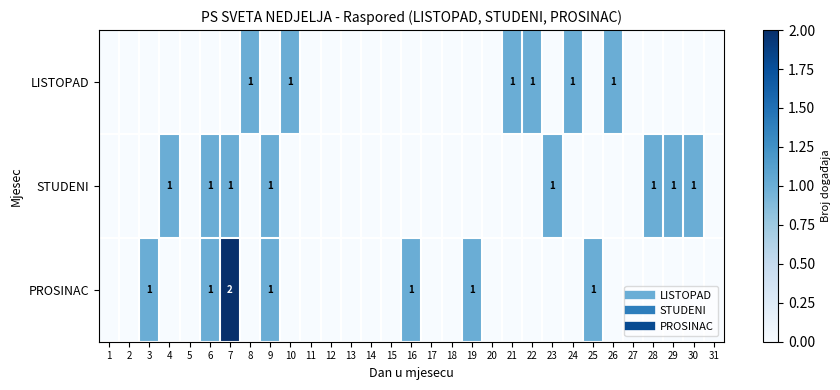

Count the LISTOPAD values in the range 0 to 1.

31